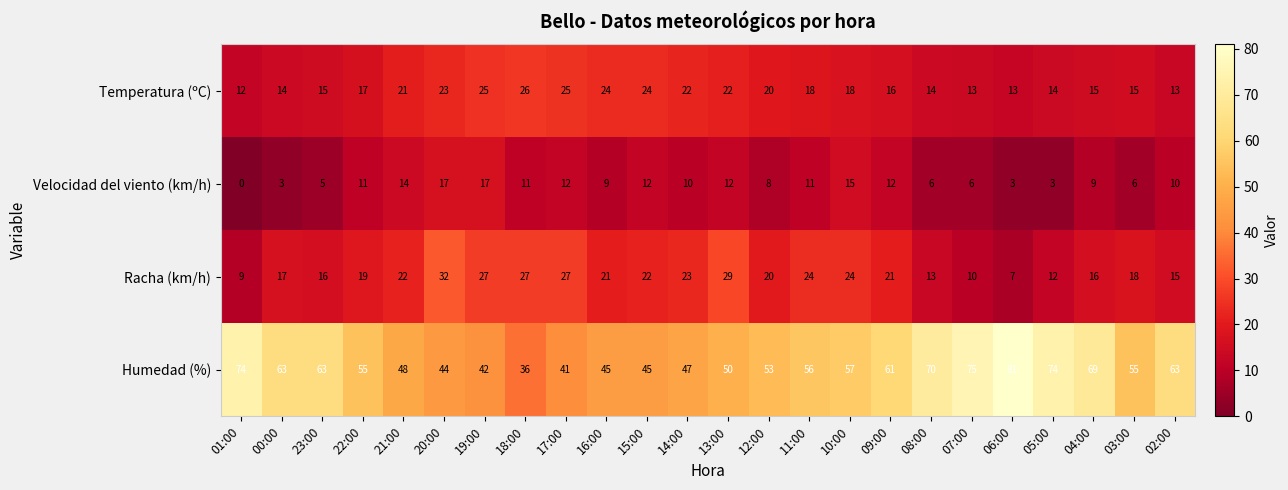

Which label corresponds to the smallest value in the chart?

01:00